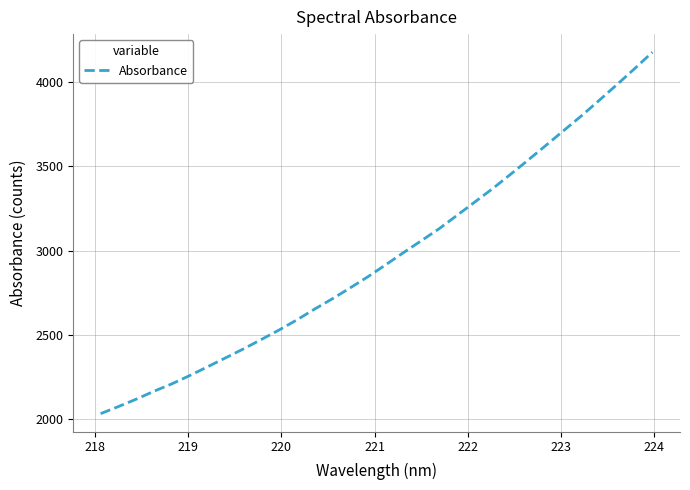

What is the difference between the maximum and minimum values?

2147.4